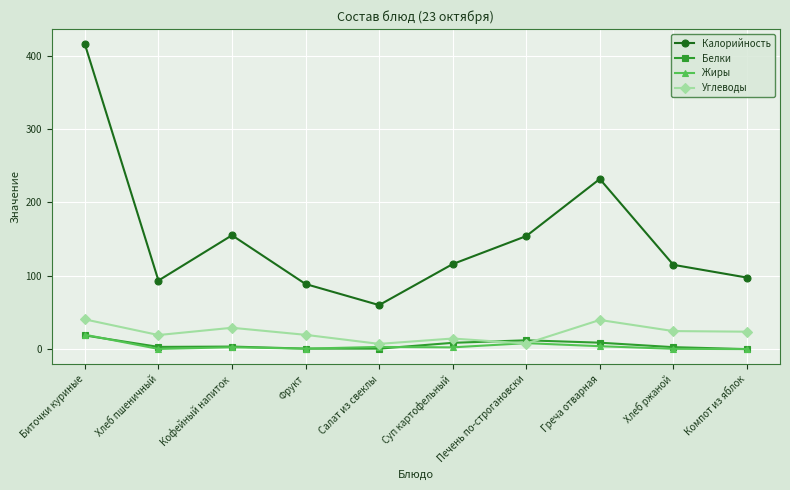

At which label is Жиры closest to 9?

Печень по-строгановски